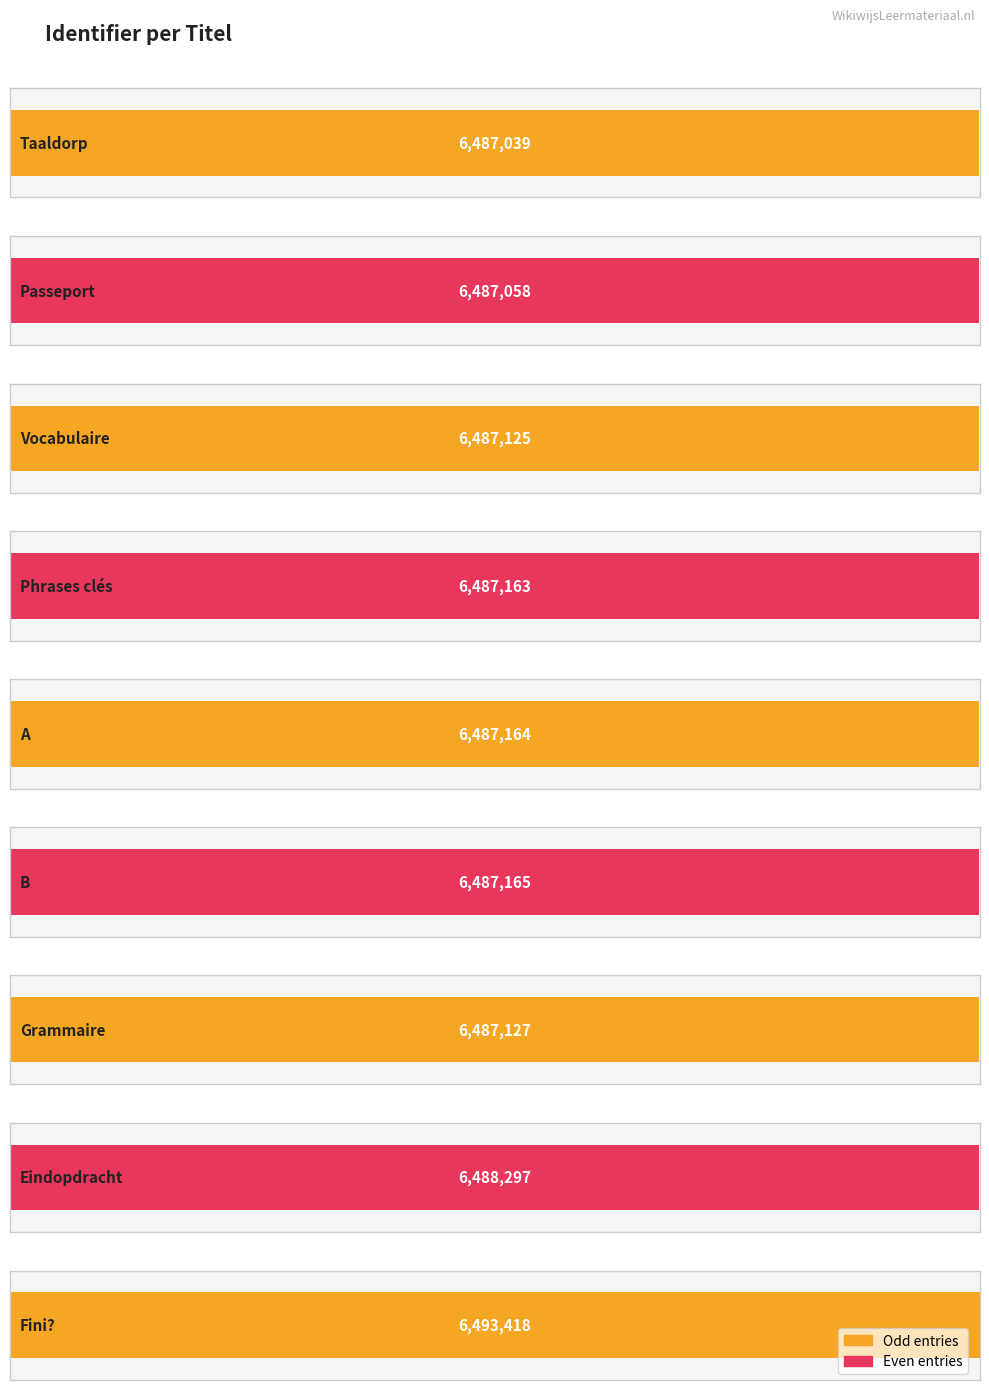

What position from the left is Passeport?

2